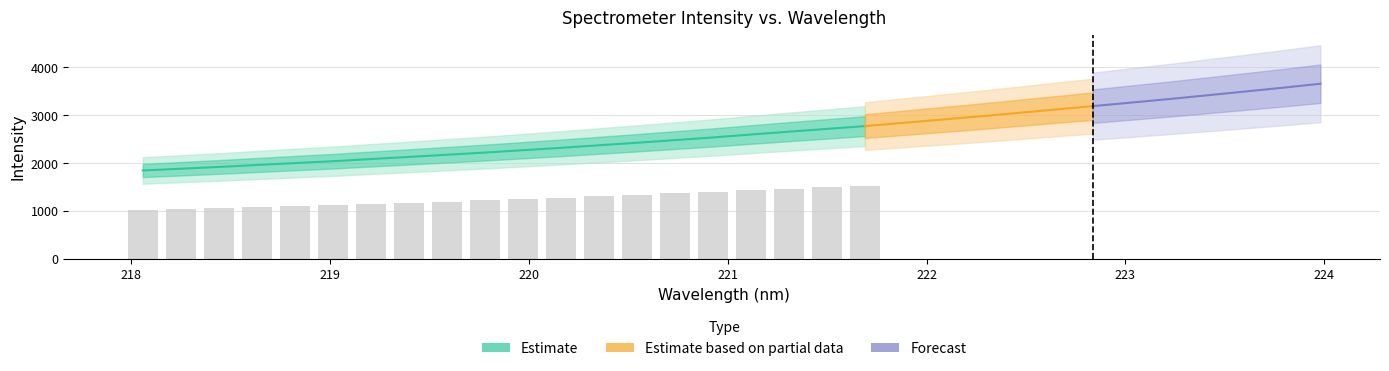

What is the difference between the y values at 26 and 9?

1043.2